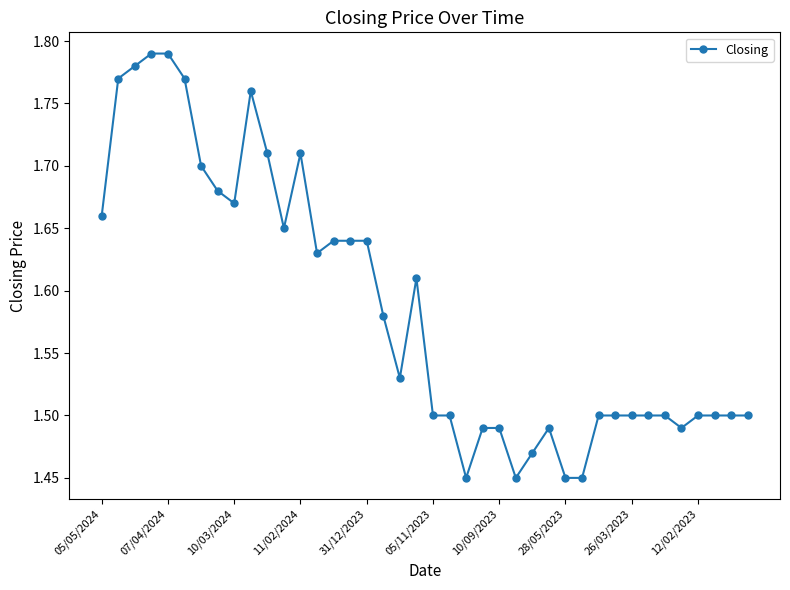

What is the sum of all values?

63.4